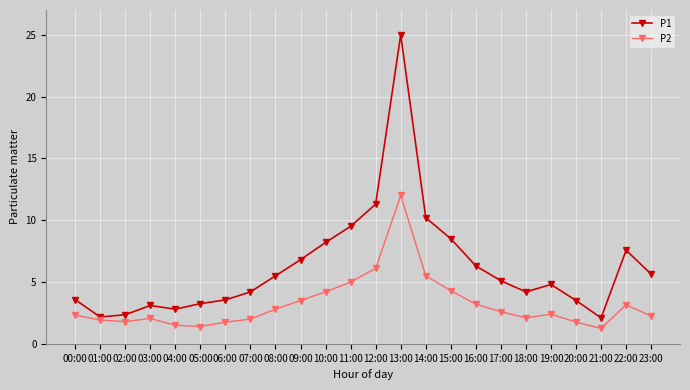

List the series in order of their overall mean, lowest first.

P2, P1